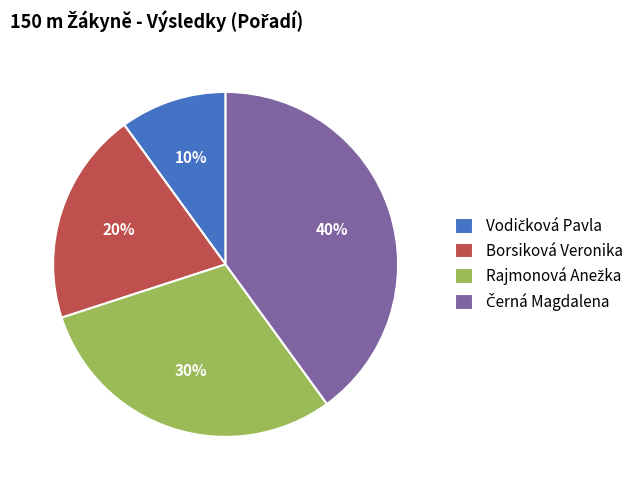

Does any single category account for the majority?

No